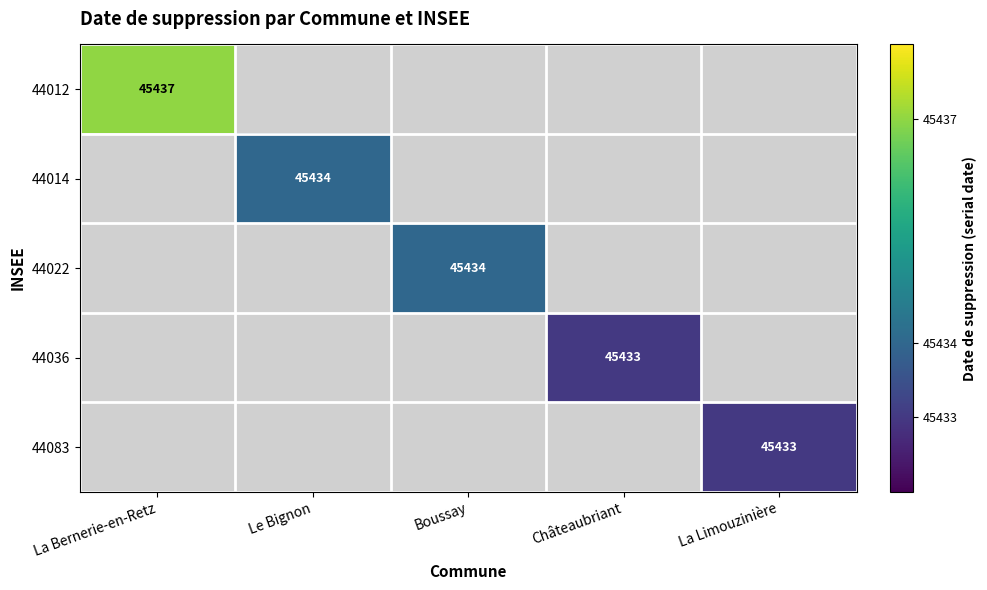

True or false: 44036 has a value of 45433 at Châteaubriant.

True